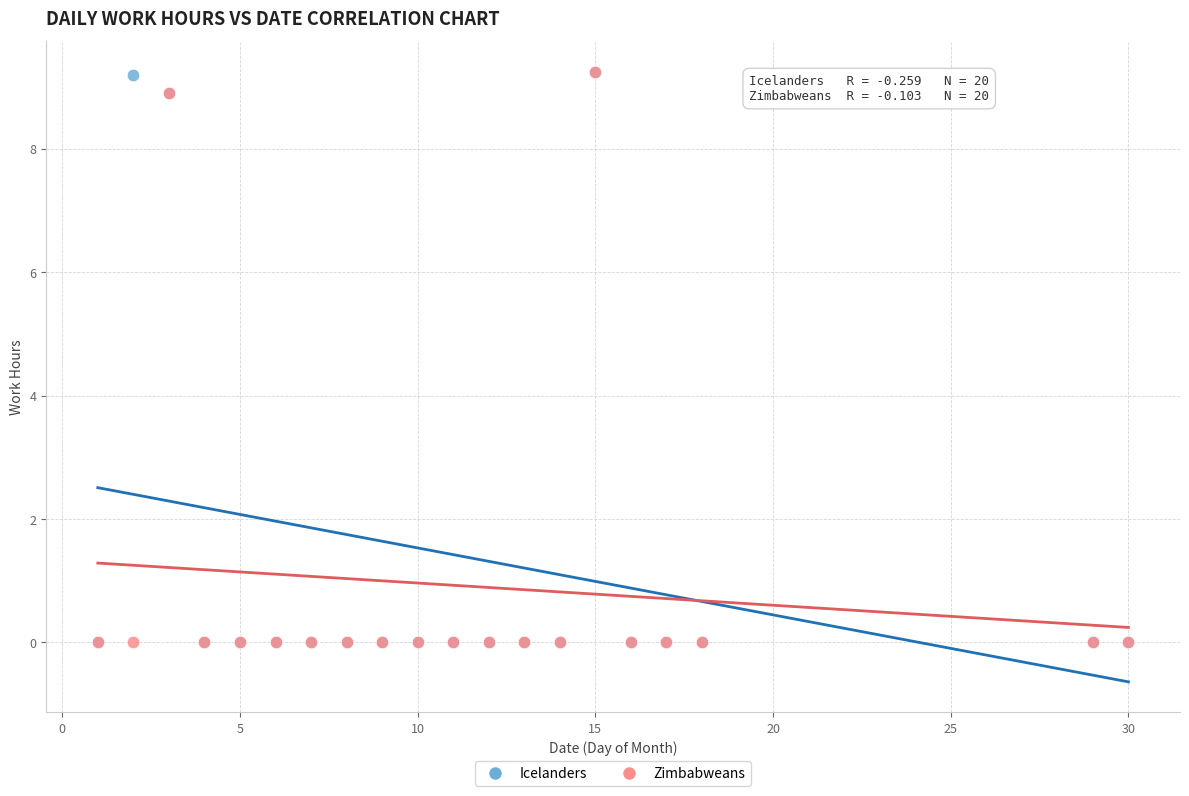

What are all the series names shown in the legend?

Icelanders, Zimbabweans